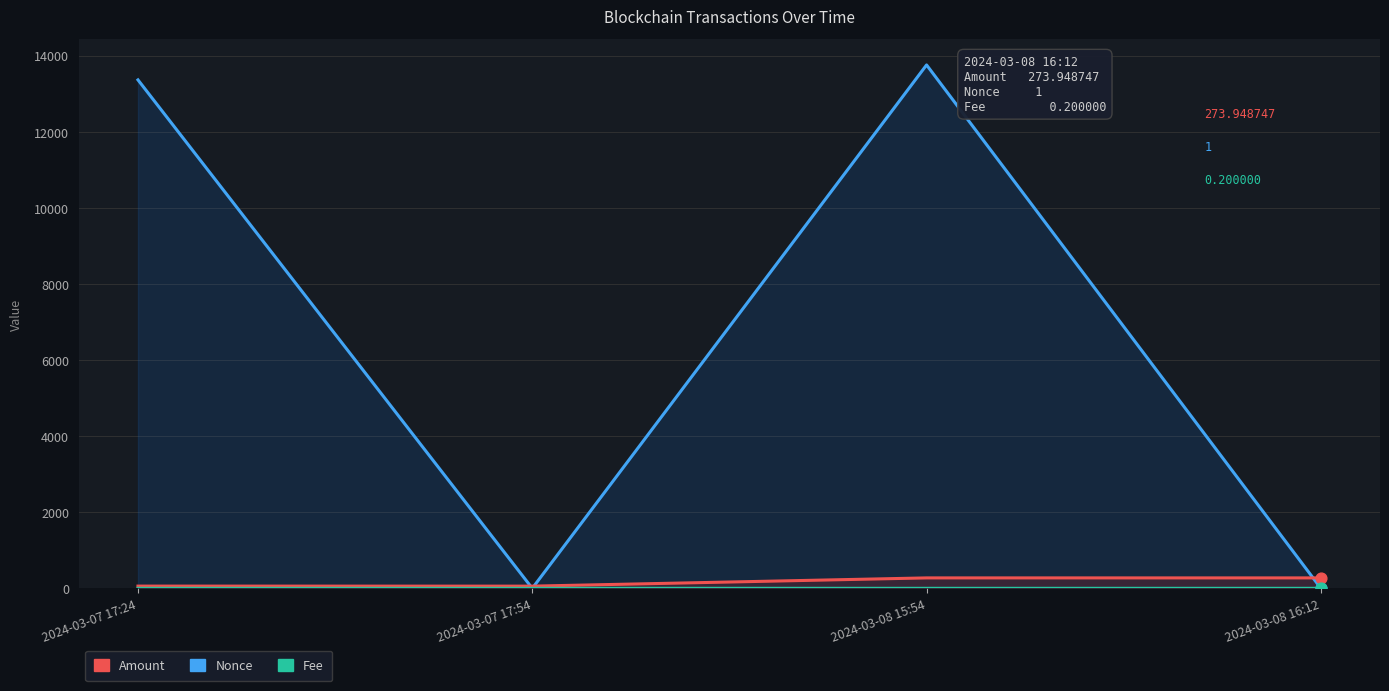

What are all the series names shown in the legend?

Nonce, Amount, Fee